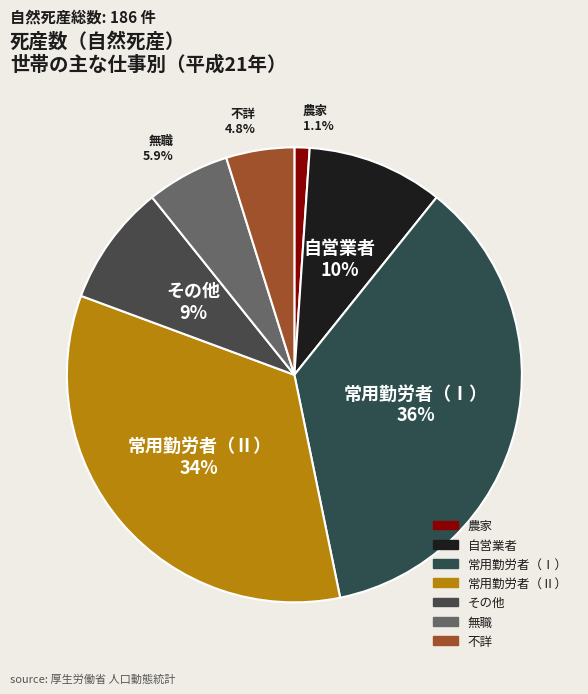

Rank the categories by value from lowest to highest.

農家, 不詳, 無職, その他, 自営業者, 常用勤労者（Ⅱ）, 常用勤労者（Ⅰ）